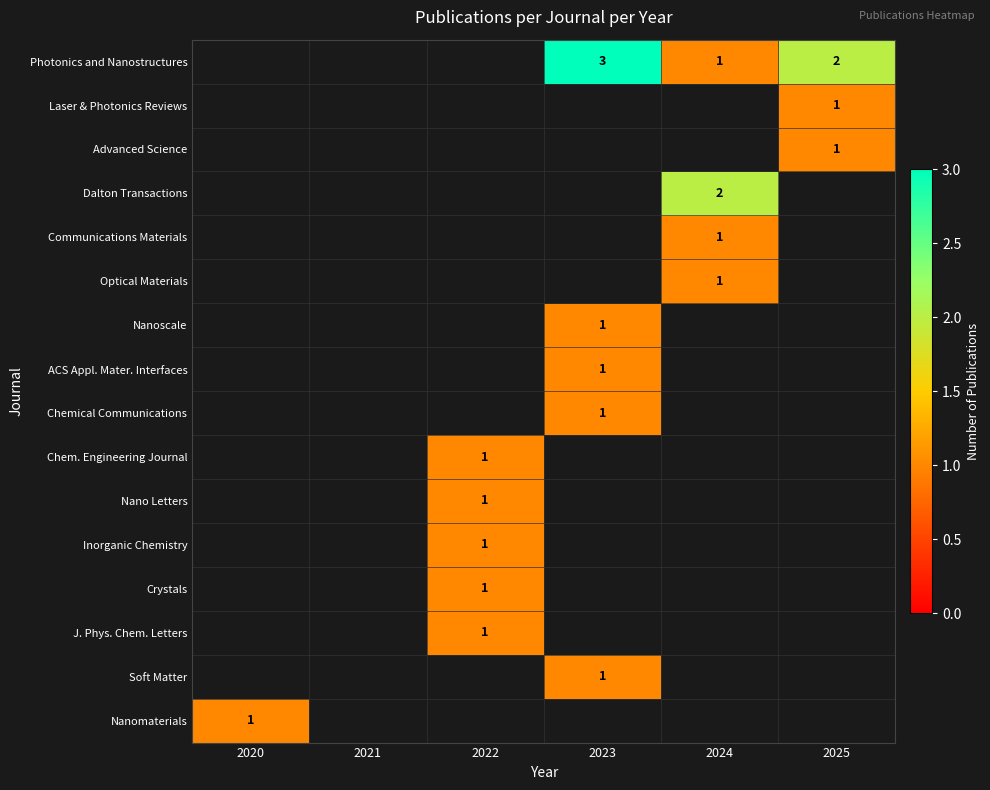

The Crystals series shows 1 at 2022. True or false?

True